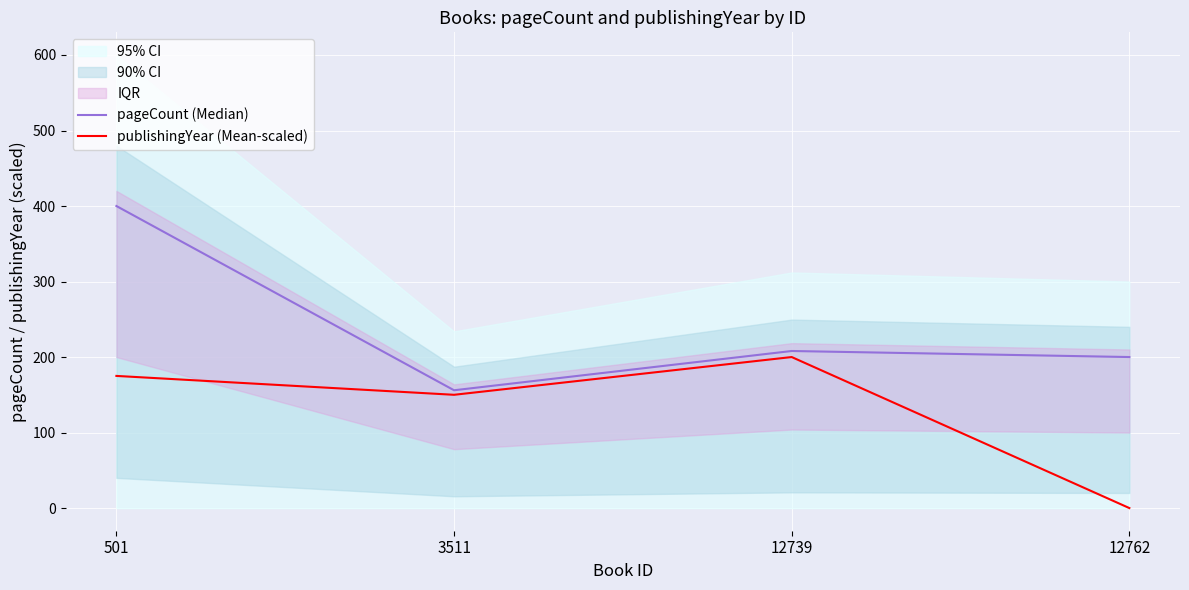

Reading left to right, transcribe all the data shown in this chart.

pageCount (Median): 501=400.0	3511=156.0	12739=208.0	12762=200.0
publishingYear (Mean-scaled): 501=175.0	3511=150.0	12739=200.0	12762=0.0